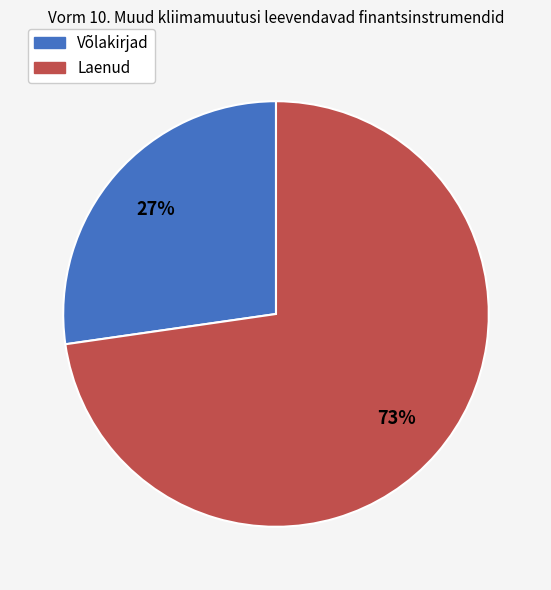

How many slices are in this pie chart?

2